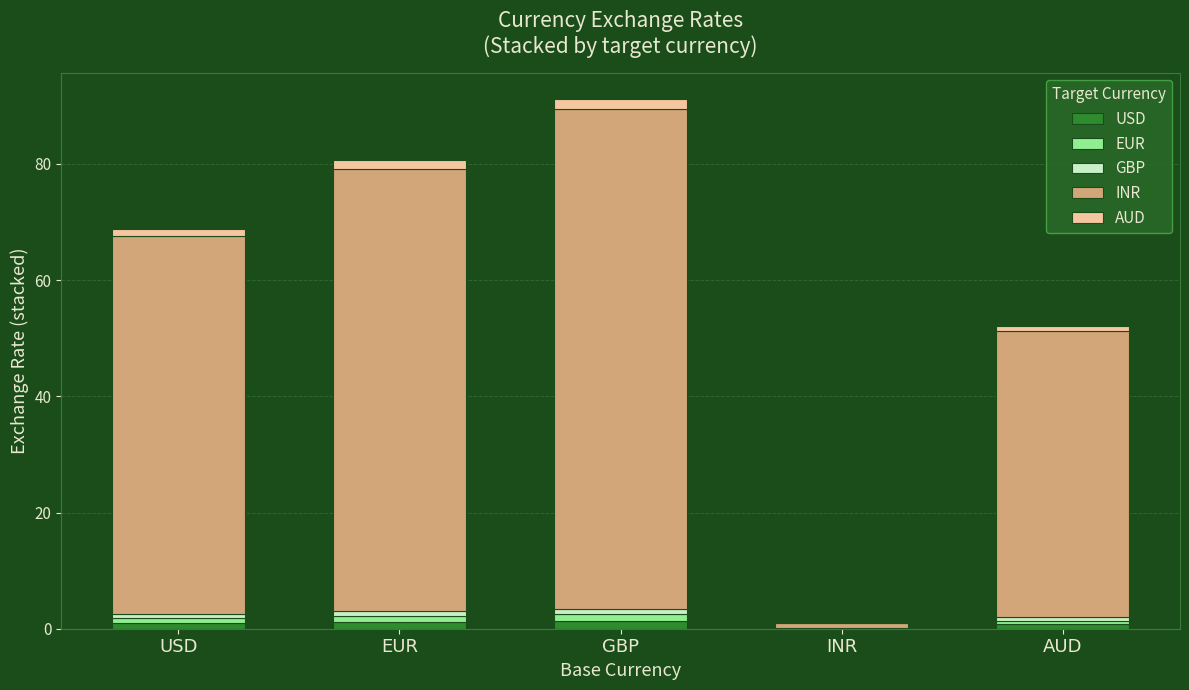

What is the total value across all series at GBP?

91.2